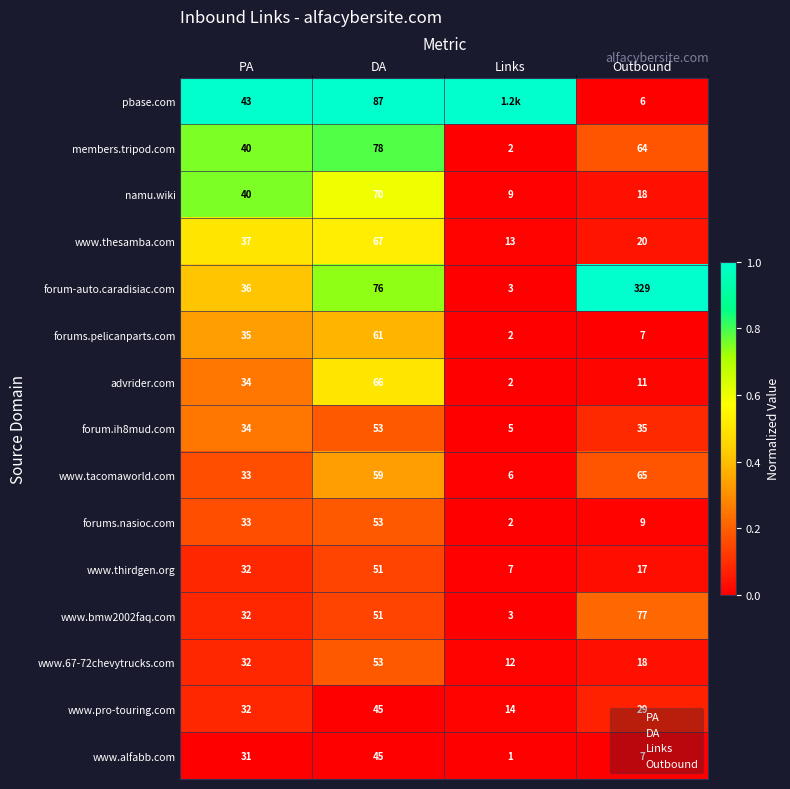

Between PA and Outbound, which is larger?

PA